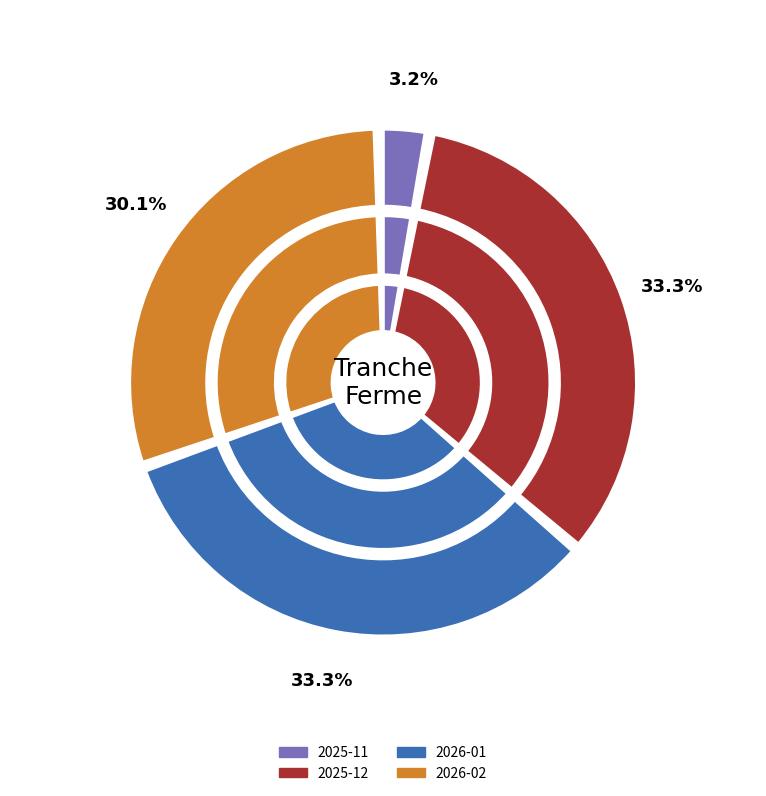

The 2025-12 slice represents 33% of the pie. True or false?

True